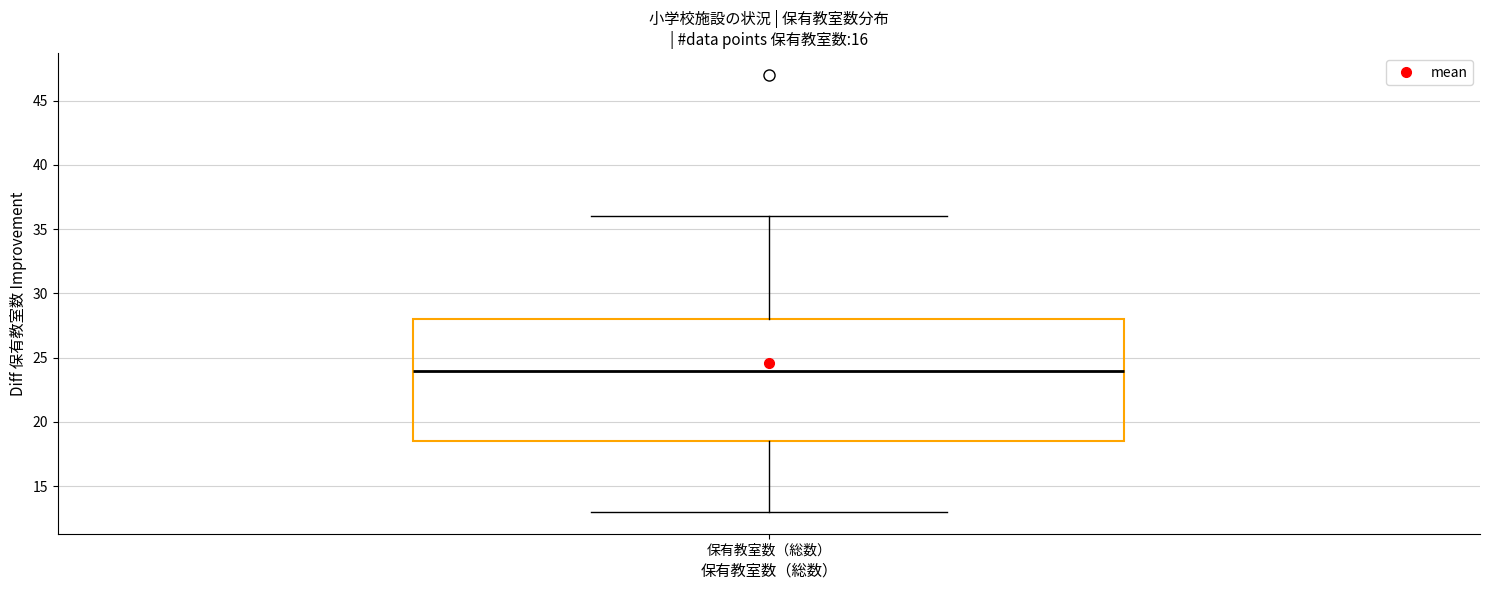

Transcribe this box plot: give where the median line is, the range the box spans, and where the two whiskers end, as read against the y-axis. The values are not printed on the chart, so give them approximately, as read against the axis.

median 24.0, box 18.5 to 28.0, whiskers 13.0 to 36.0